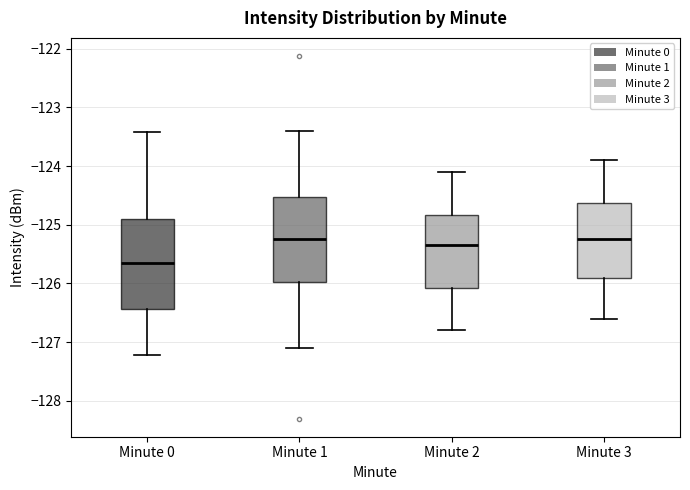

Reading left to right, transcribe this box plot: for each box, give where its median line is, the range the box spans, and where its two whiskers end, as read against the y-axis. The values are not printed on the chart, so give them approximately, as read against the axis.

Minute 0: median -125.6, box -126.4 to -124.9, whiskers -127.2 to -123.4
Minute 1: median -125.2, box -126.0 to -124.5, whiskers -127.1 to -123.4
Minute 2: median -125.3, box -126.1 to -124.8, whiskers -126.8 to -124.1
Minute 3: median -125.2, box -125.9 to -124.6, whiskers -126.6 to -123.9